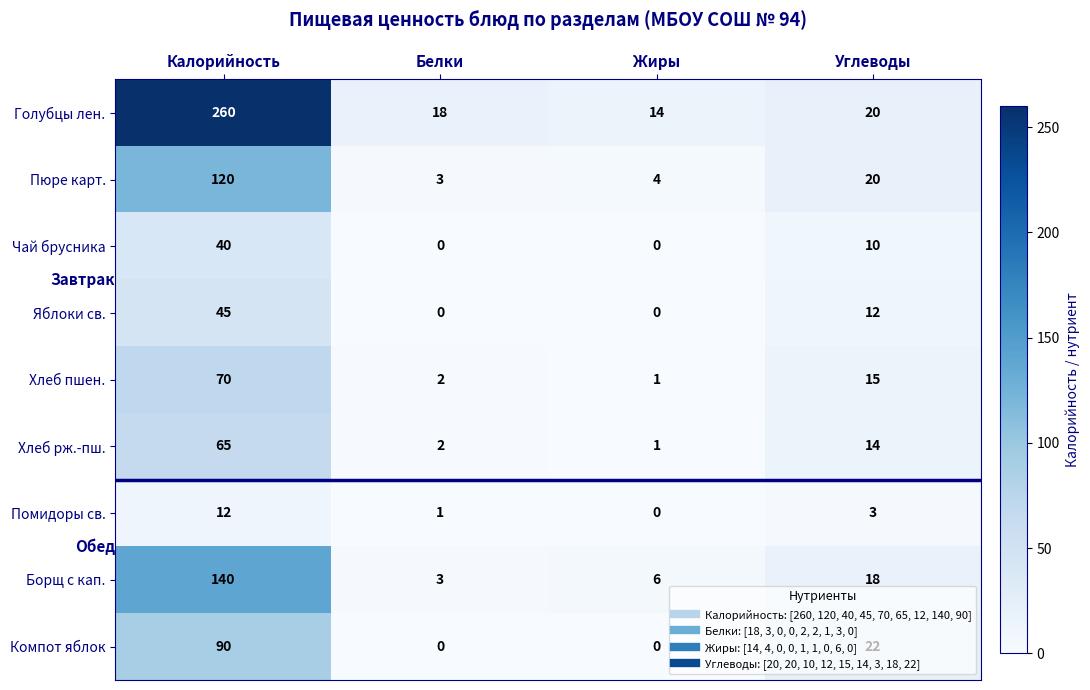

What value does the Чай брусника series have at Углеводы, to the nearest 5?

10